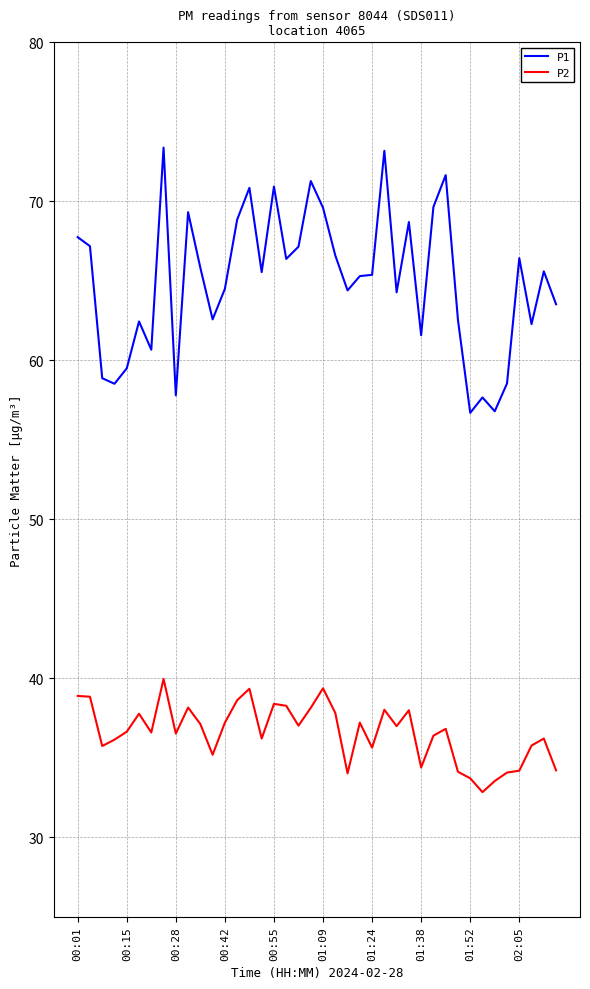

What is the maximum value for P1?

73.4